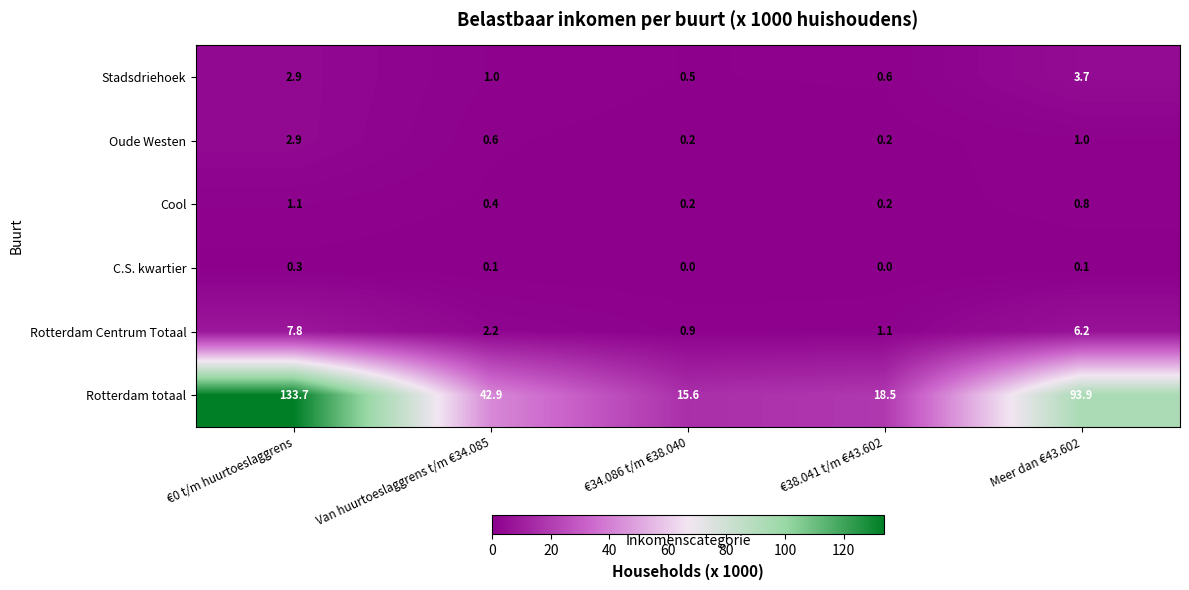

How many categories are shown in the chart?

5